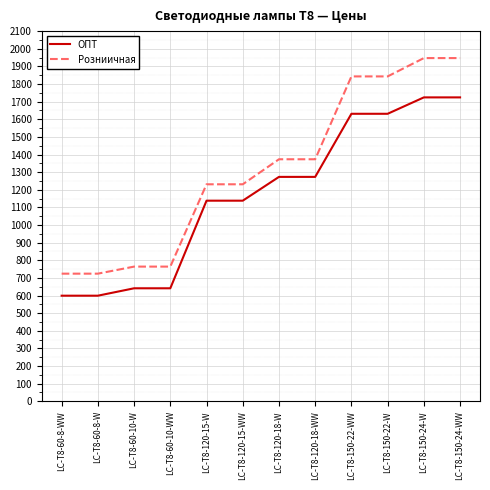

True or false: ОПТ has a value of 1724 at LC-T8-150-24-WW.

True